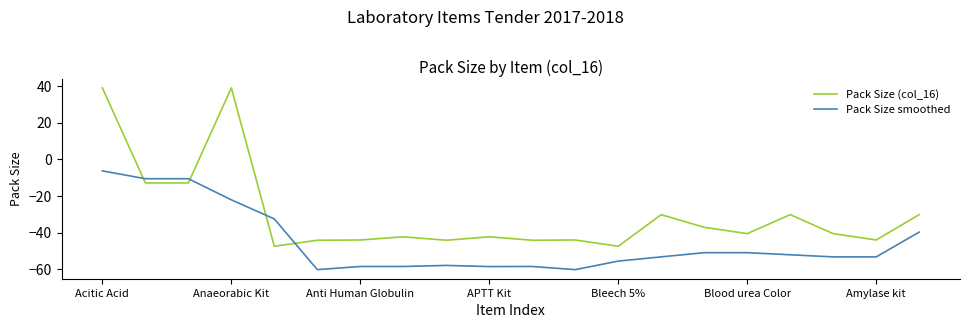

What is the highest value of the Pack Size smoothed series?

-6.3